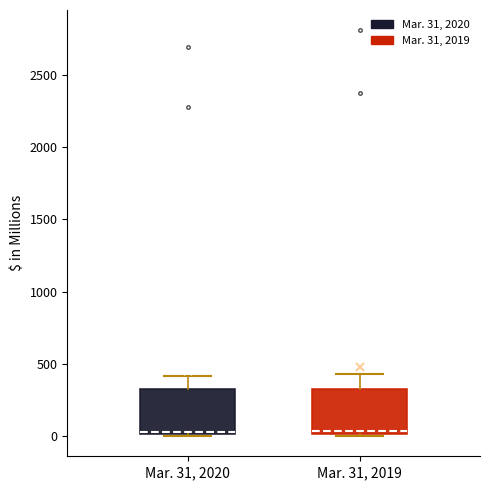

Reading left to right, read every box against the y-axis: the position of its median line, the range the box covers, and the ends of its whiskers. The values are not printed on the chart, so give them approximately, as read against the axis.

Mar. 31, 2020: median 50, box 0 to 350, whiskers 0 to 400
Mar. 31, 2019: median 50, box 0 to 350, whiskers 0 to 450